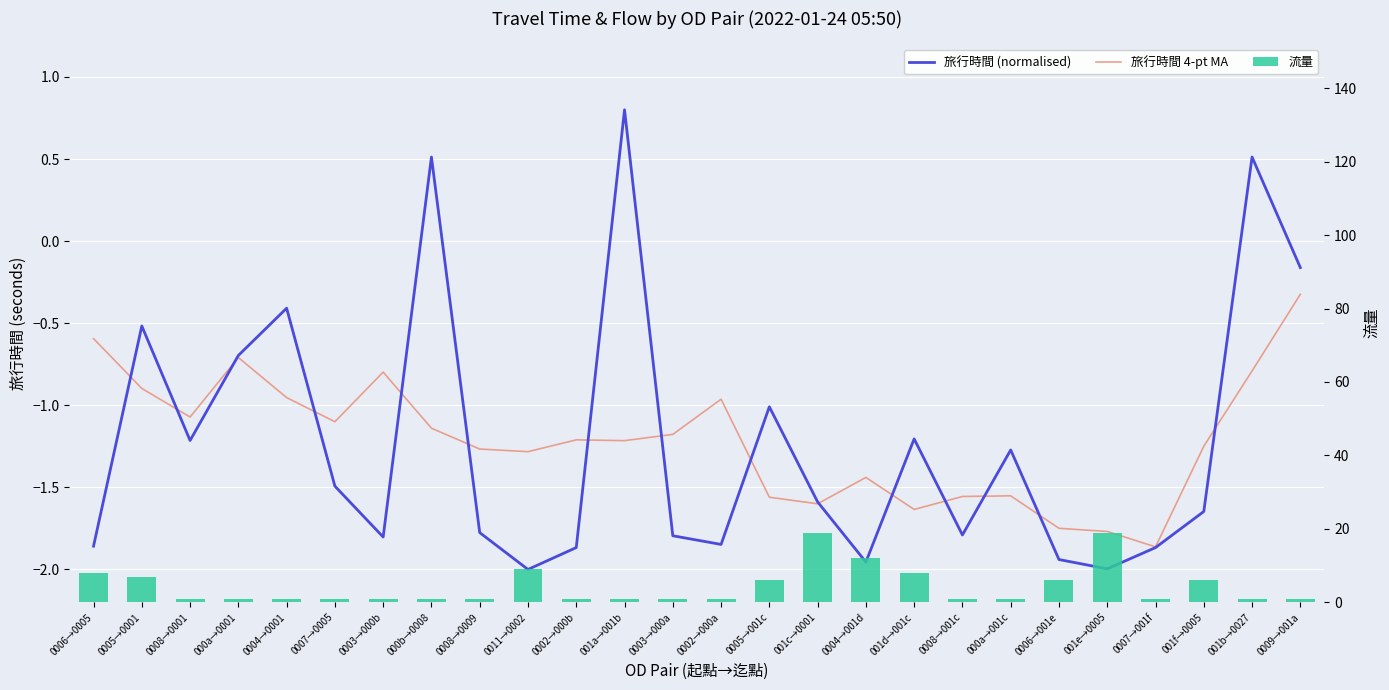

Is it true that 流量 equals 0.3 at 0003→000a?

False